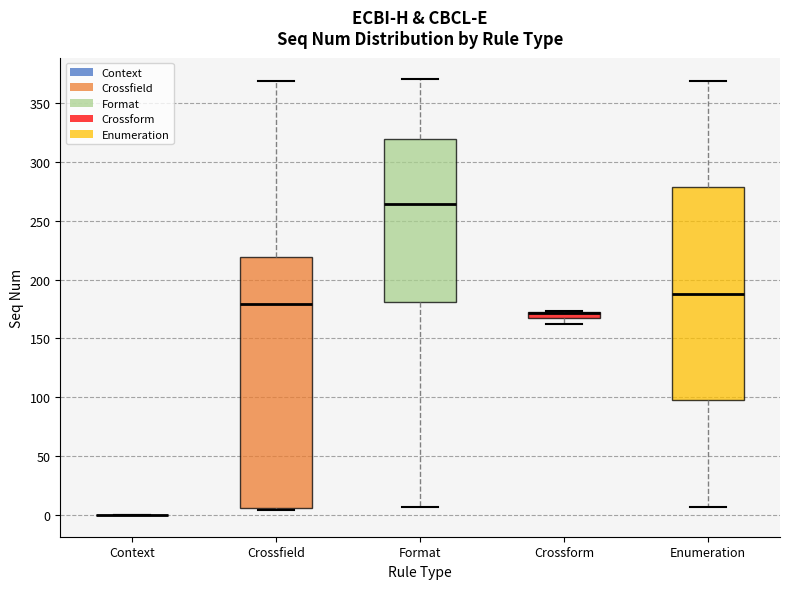

Comparing the boxes themselves (not the whiskers), which one is the tallest?

Crossfield